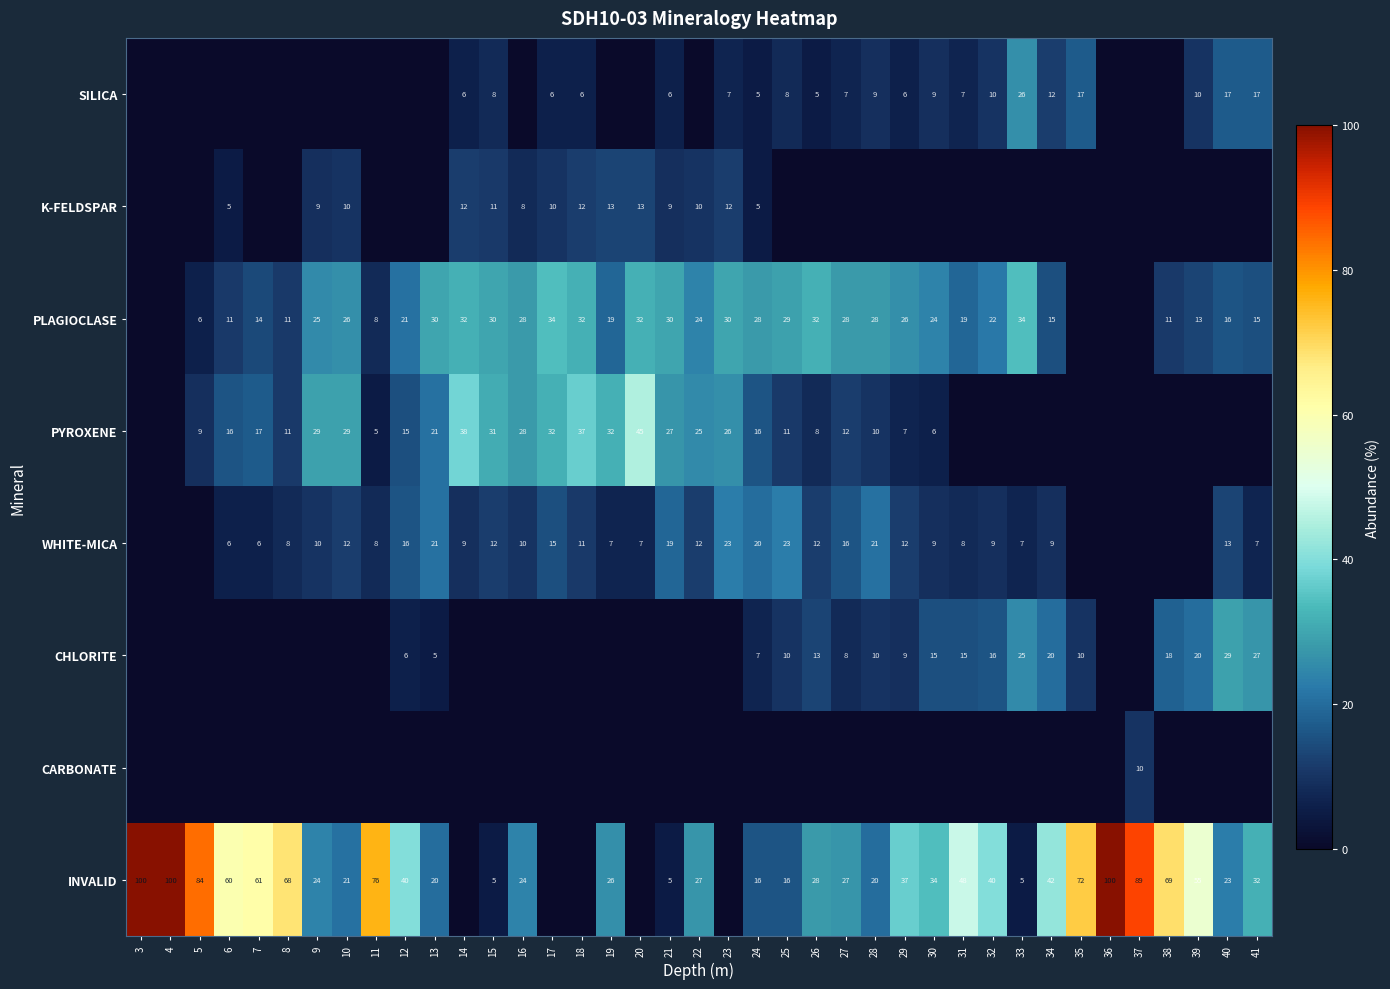

What is the difference between the PLAGIOCLASE values at 7 and 31?

5